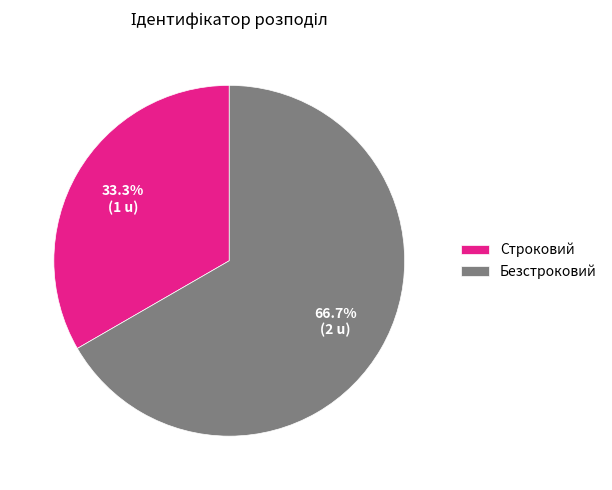

To the nearest percent, what is the difference between the largest and smallest slice percentages?

33%